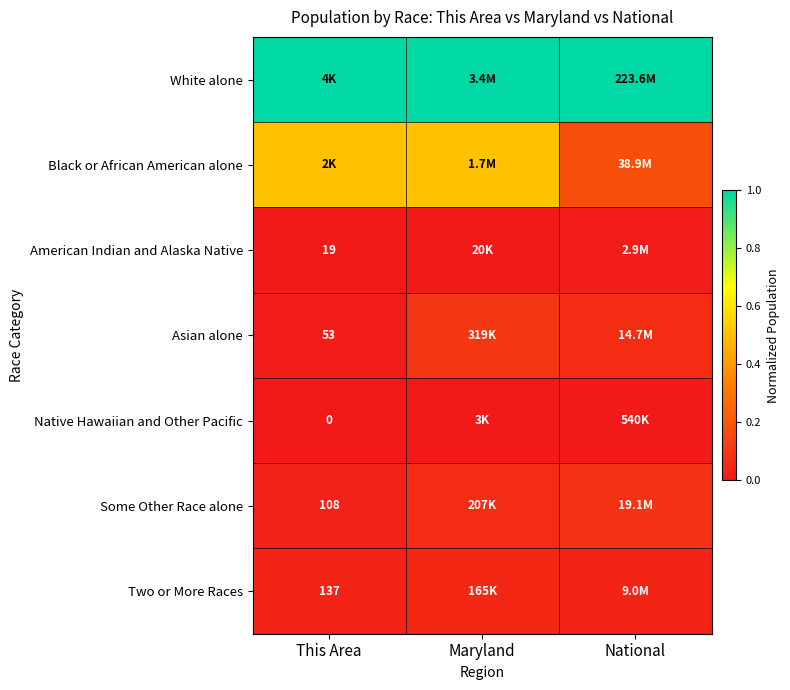

What is the difference between the maximum and minimum values in the Some Other Race alone series?

0.1